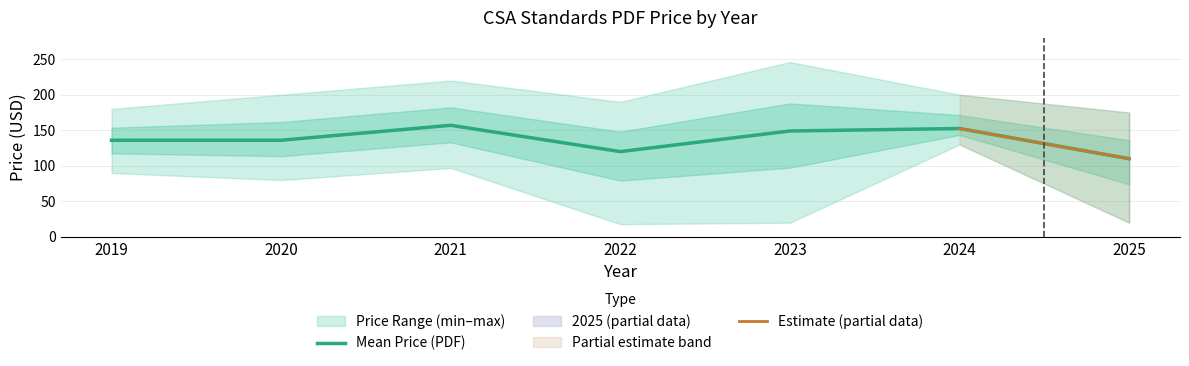

True or false: Mean Price (PDF) has a value of 263.3 at 2024.

False